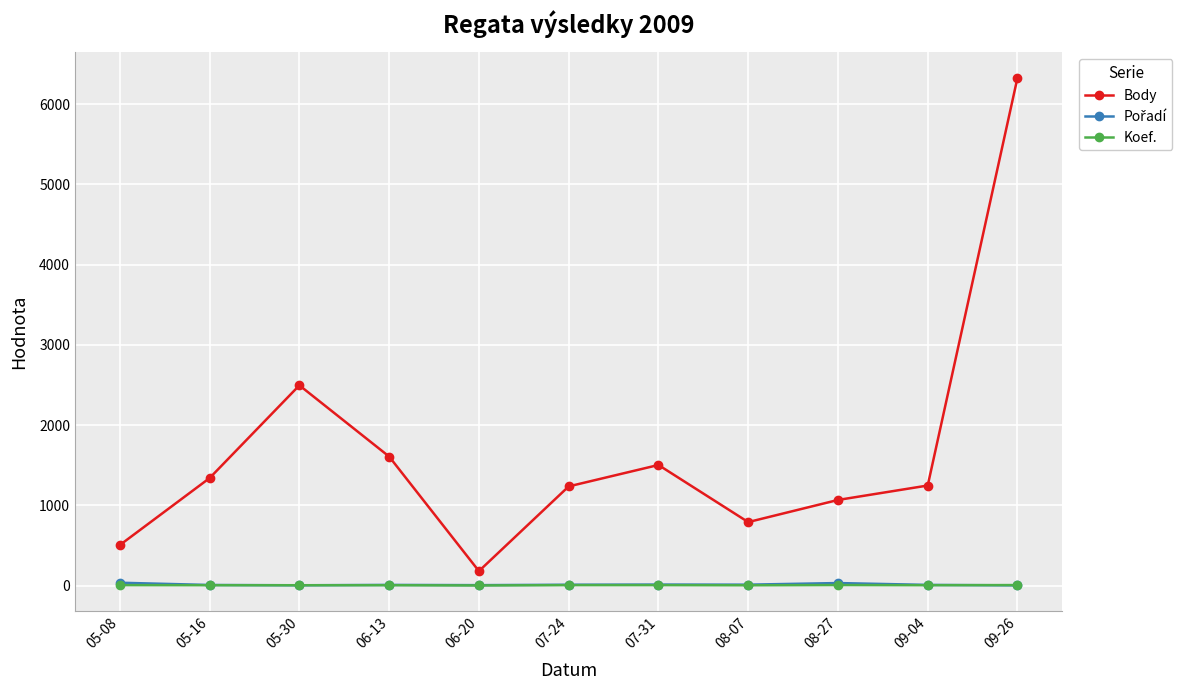

What is the label of the 2nd point from the right?

09-04